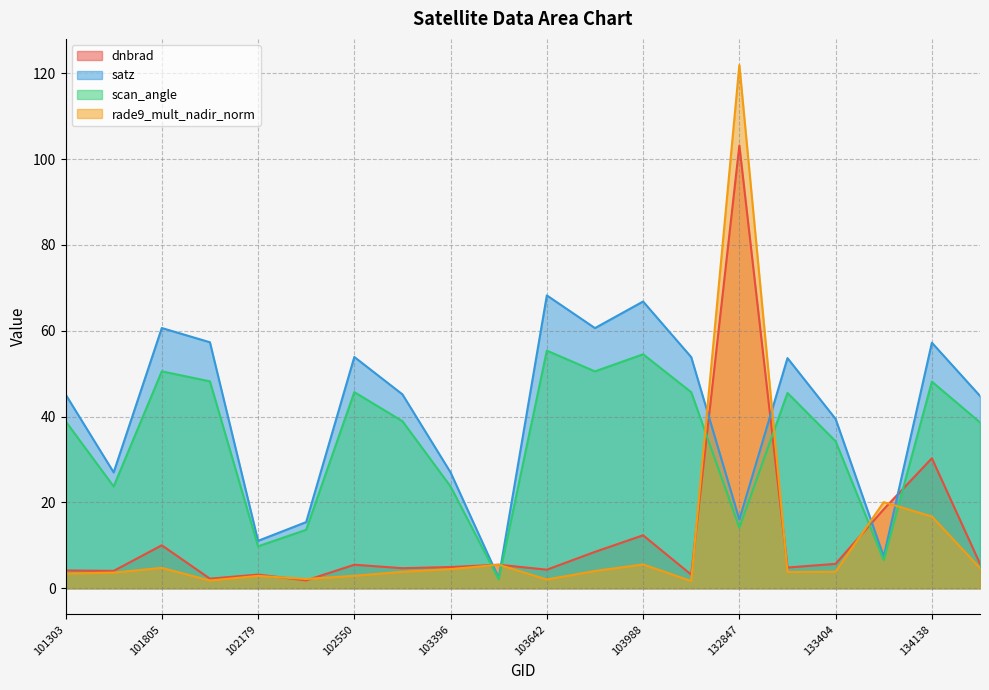

What is the value of the rade9_mult_nadir_norm point at the 1st from the left?

3.4